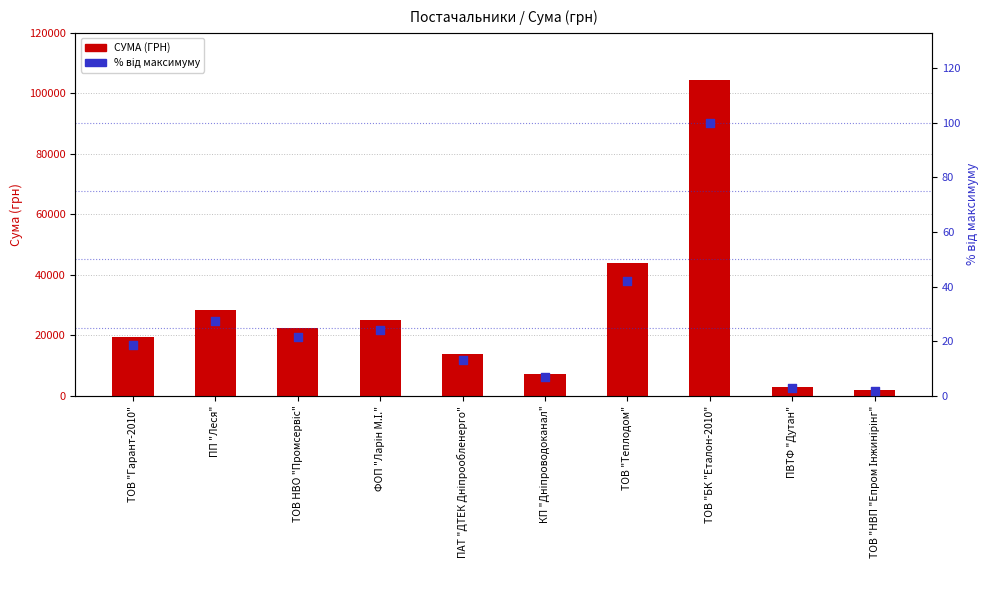

Which series contains the highest Y value?

СУМА (ГРН)